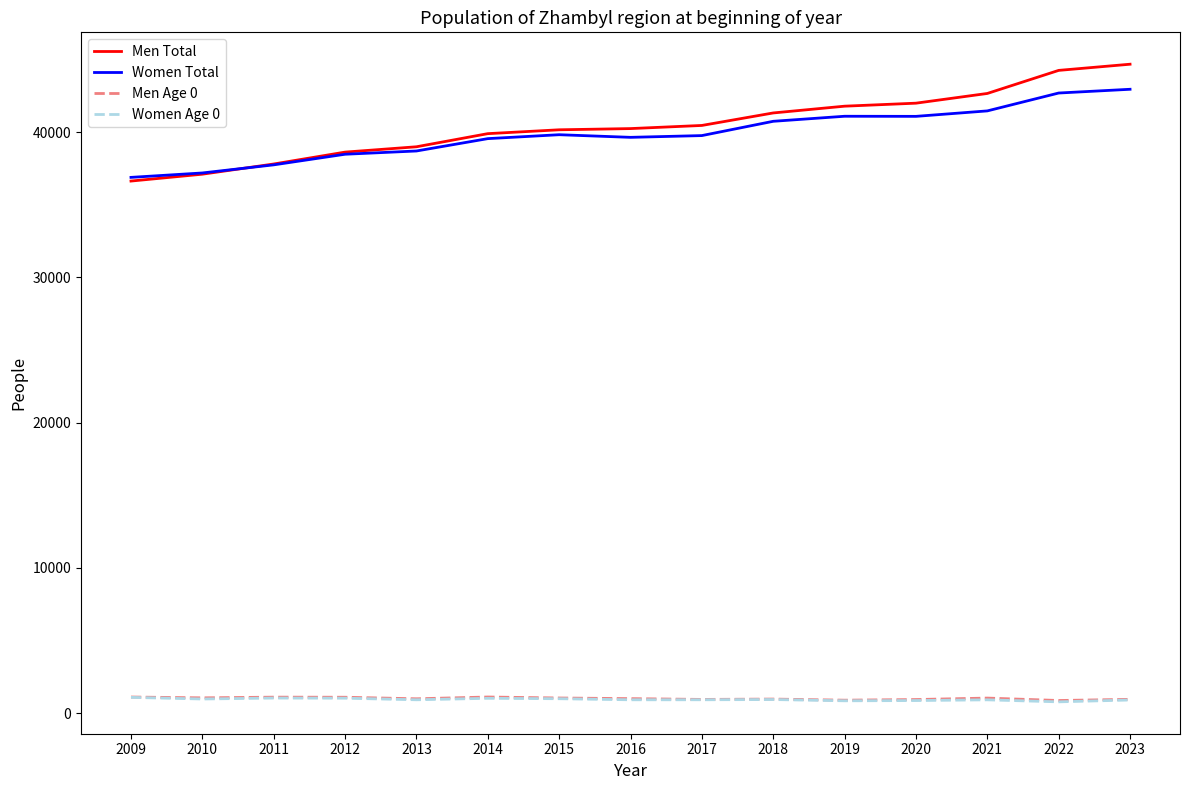

True or false: Men Total has a value of 57658 at 2018.

False